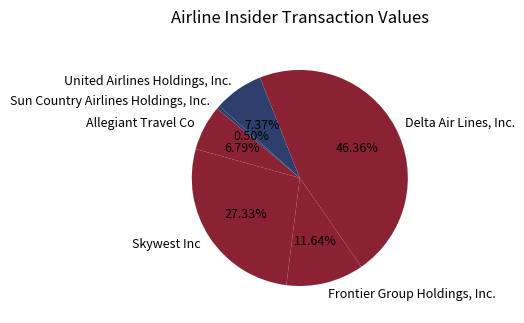

To the nearest percent, what percentage of the pie is Skywest Inc?

27%